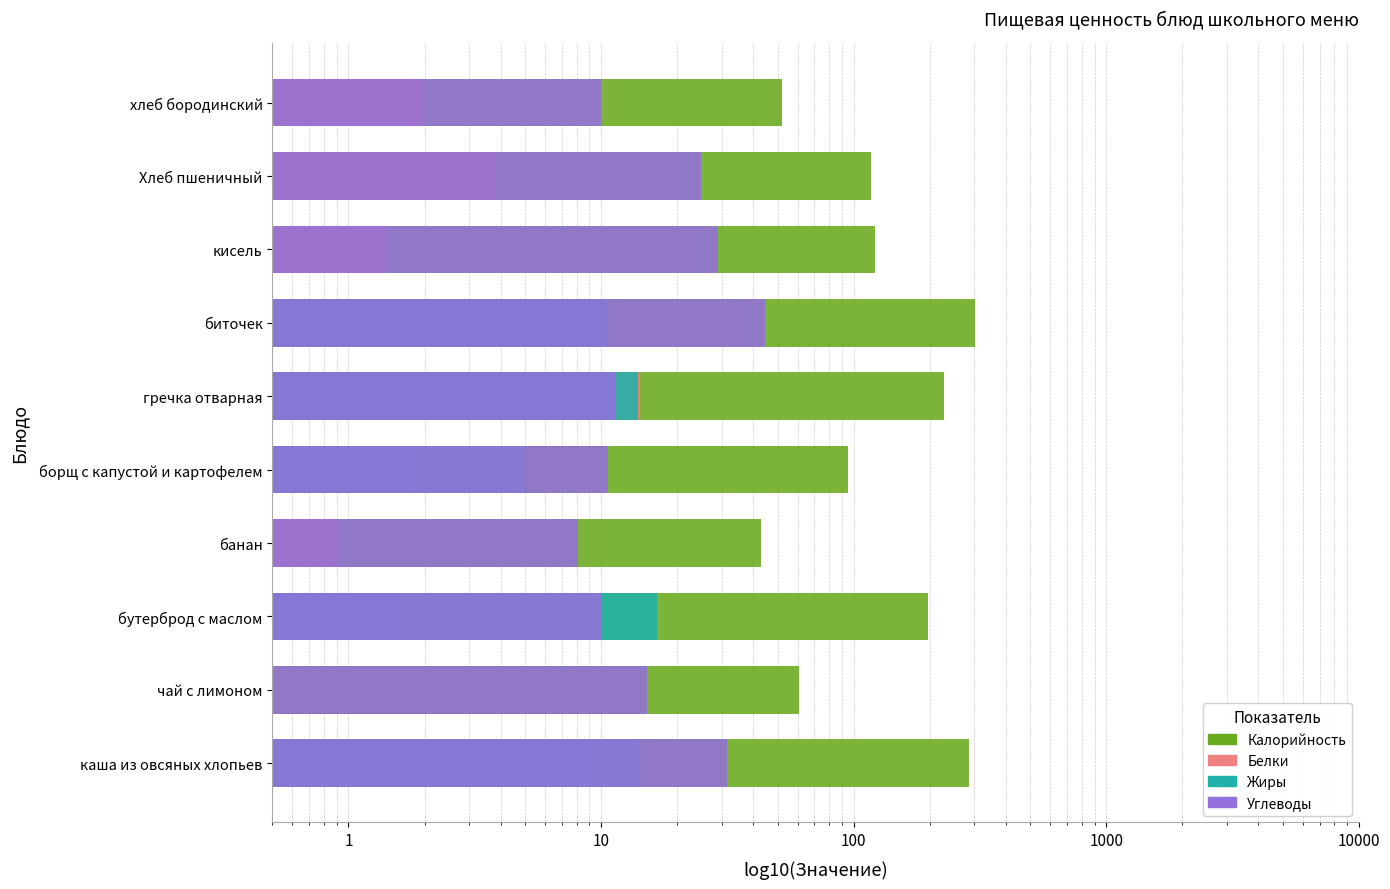

Which series has the largest total across all categories?

Калорийность